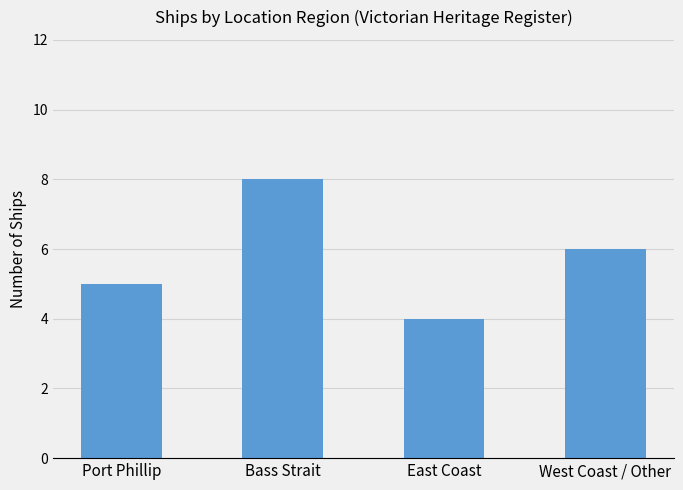

How many categories are shown in the chart?

4